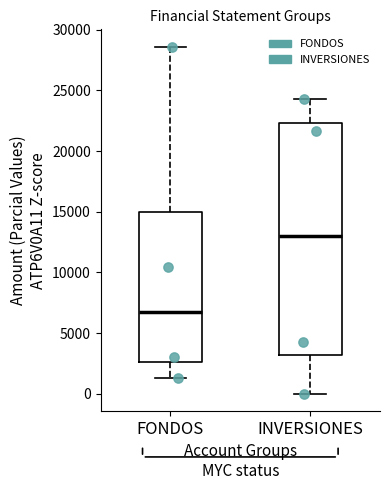

Which box's median line is the highest?

INVERSIONES